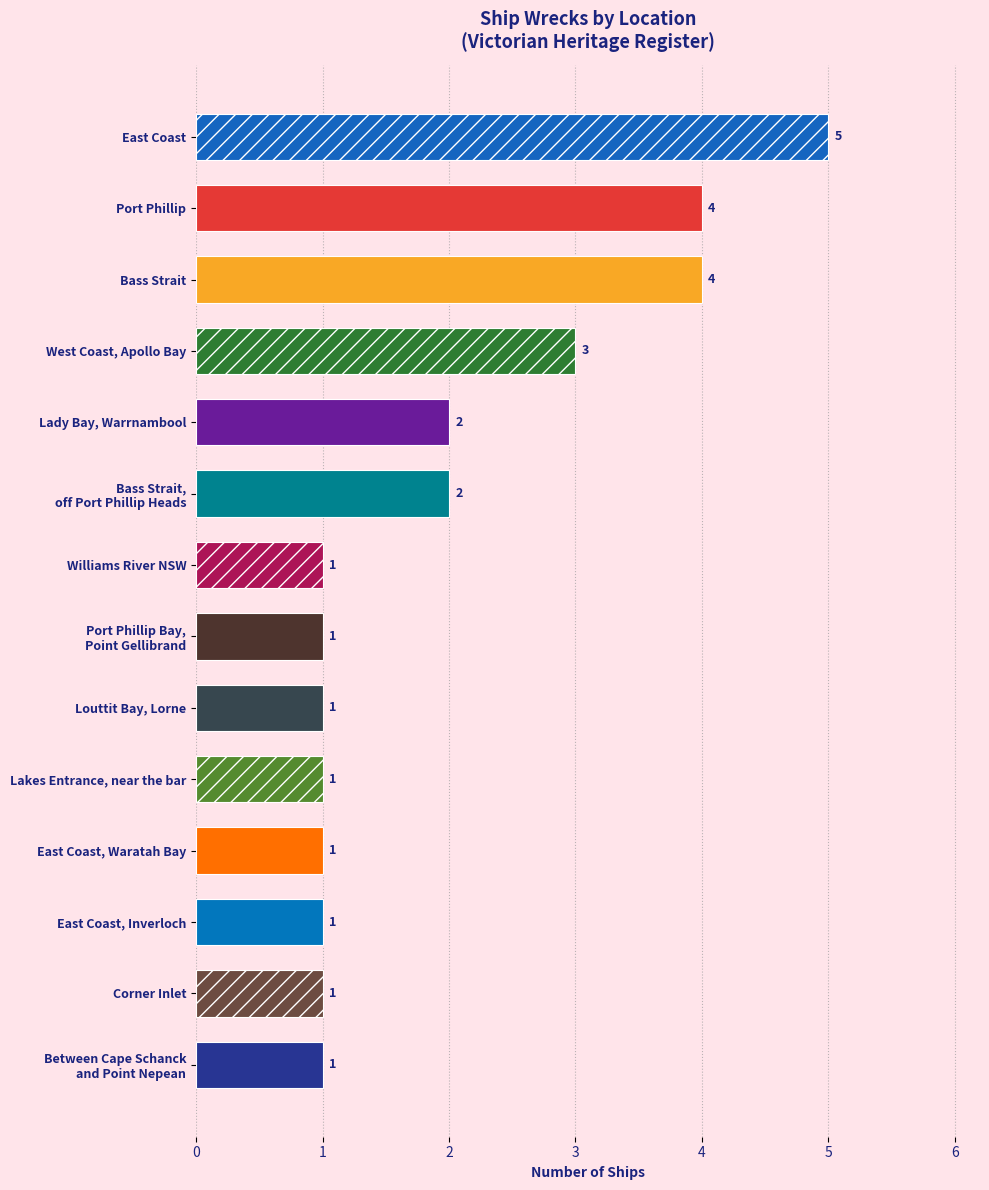

How many values are between 1 and 3?

11